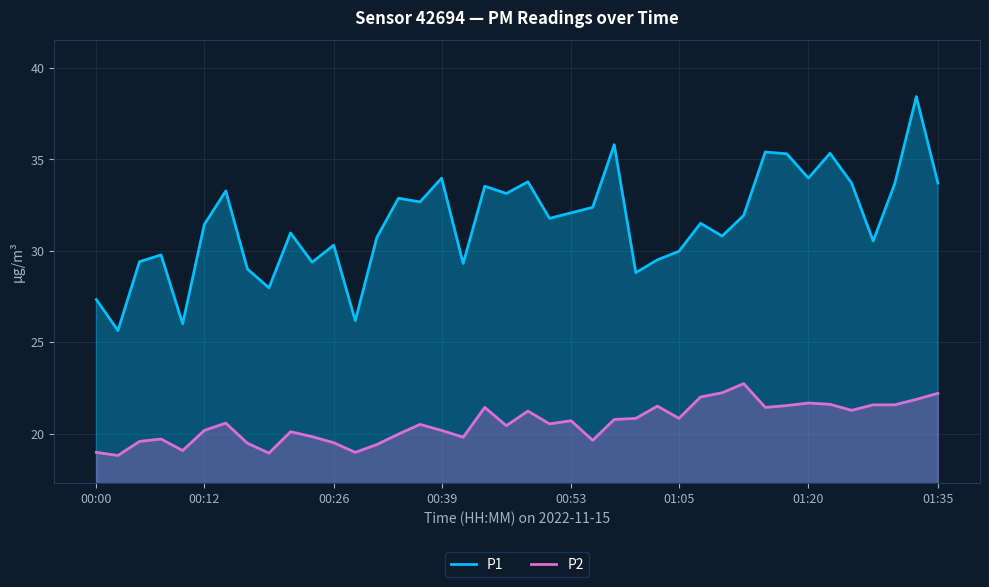

True or false: P1 and P2 intersect in this chart.

False